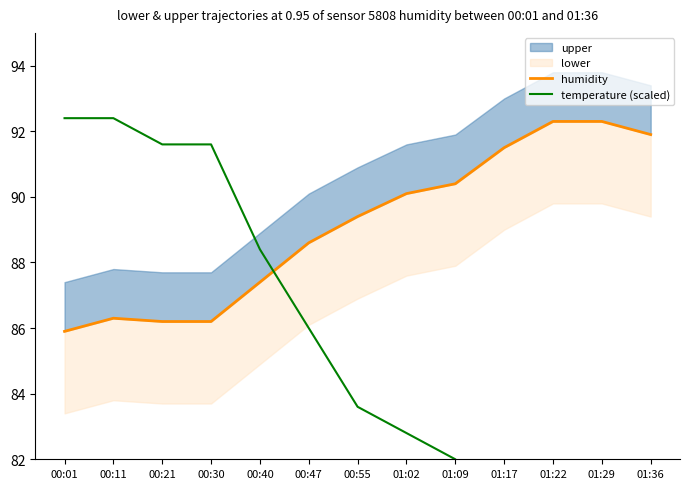

The temperature (scaled) series shows 51.6 at 01:02. True or false?

False